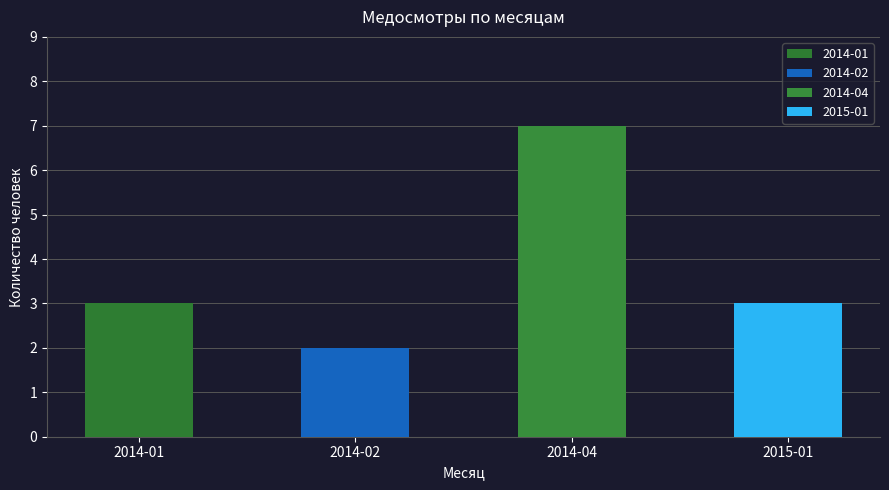

Where is the data nearest to the value 4?

2014-01